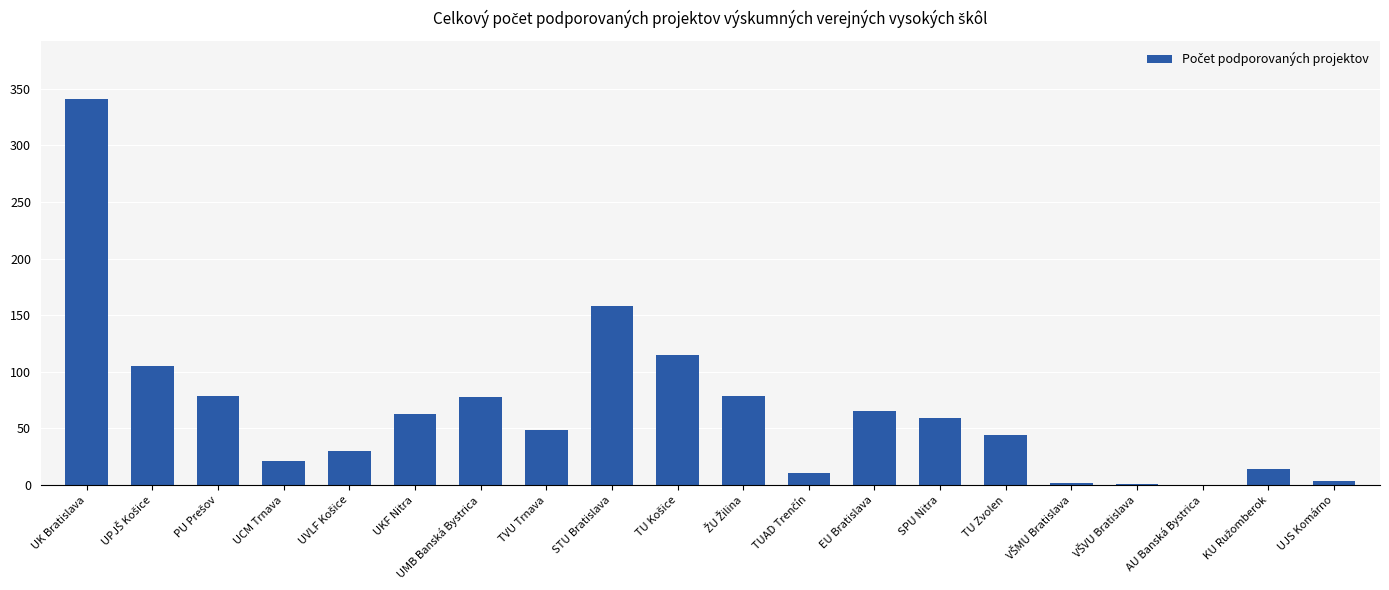

At which label does the data first exceed 59?

UK Bratislava